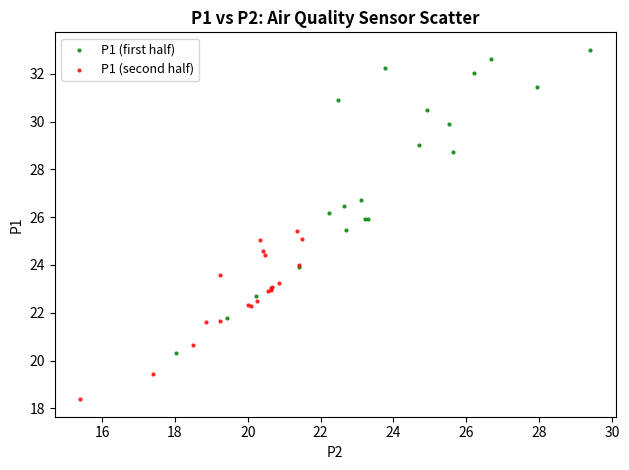

Which series has the largest Y range (max minus min)?

P1 (first half)